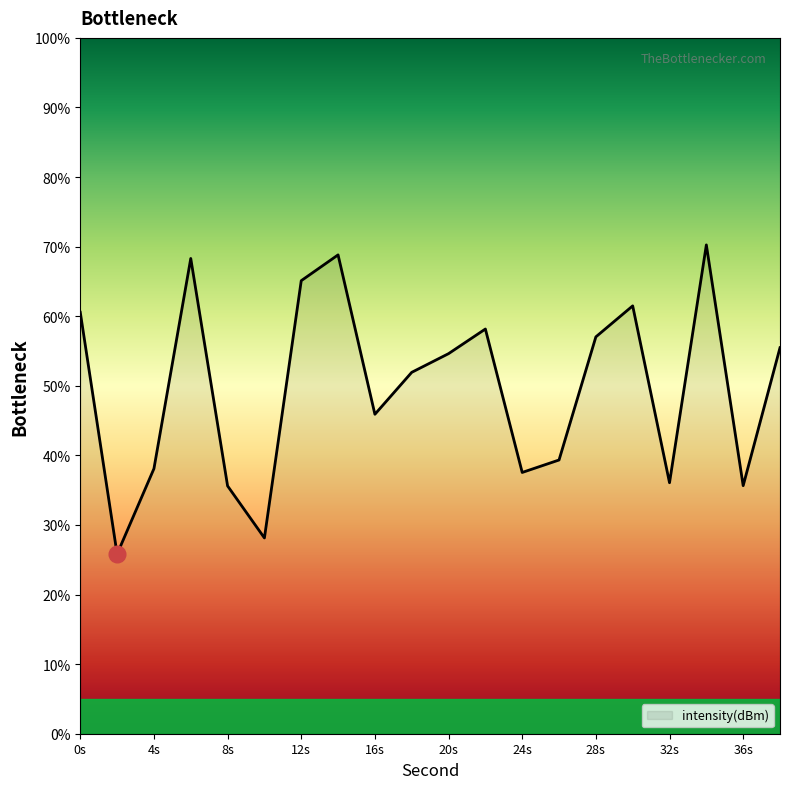

What is the smallest value displayed?

25.8